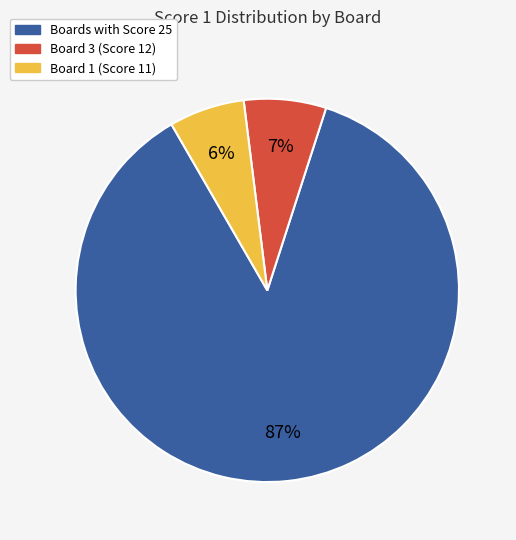

To the nearest percent, what is the average slice percentage?

33%